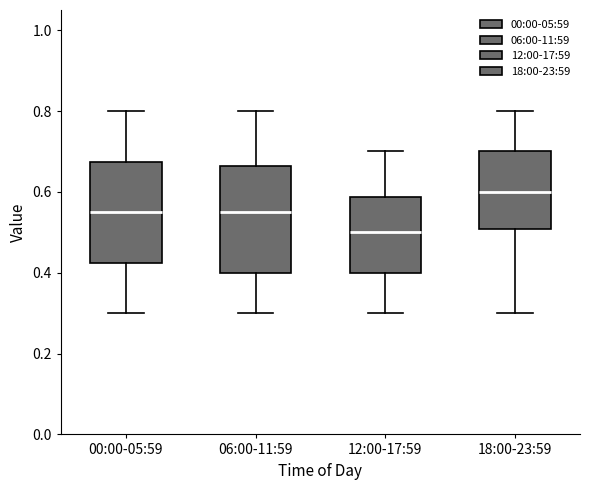

Reading left to right, read every box against the y-axis: the position of its median line, the range the box covers, and the ends of its whiskers. The values are not printed on the chart, so give them approximately, as read against the axis.

00:00-05:59: median 0.56, box 0.42 to 0.68, whiskers 0.30 to 0.80
06:00-11:59: median 0.56, box 0.40 to 0.66, whiskers 0.30 to 0.80
12:00-17:59: median 0.50, box 0.40 to 0.58, whiskers 0.30 to 0.70
18:00-23:59: median 0.60, box 0.50 to 0.70, whiskers 0.30 to 0.80